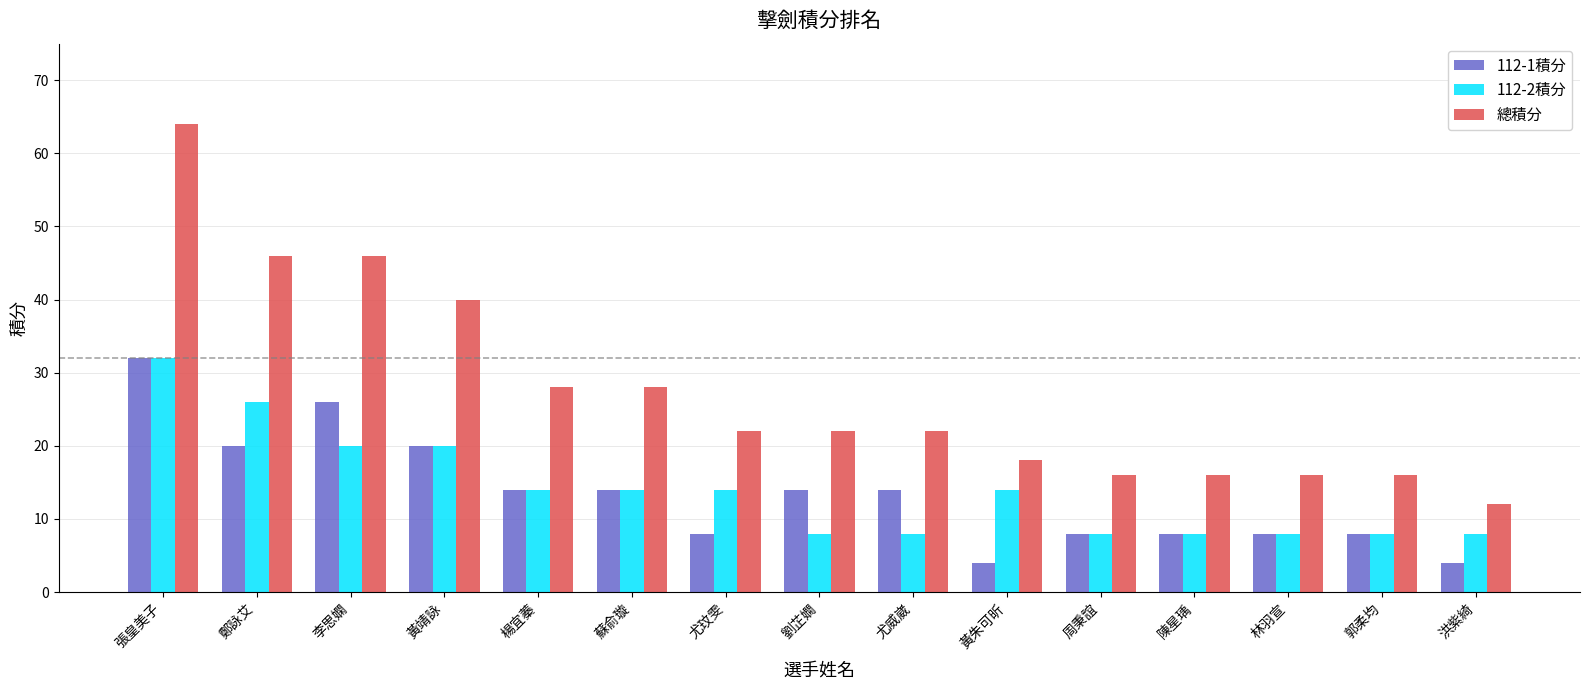

True or false: 總積分 has a value of 22 at 尤玟雯.

True